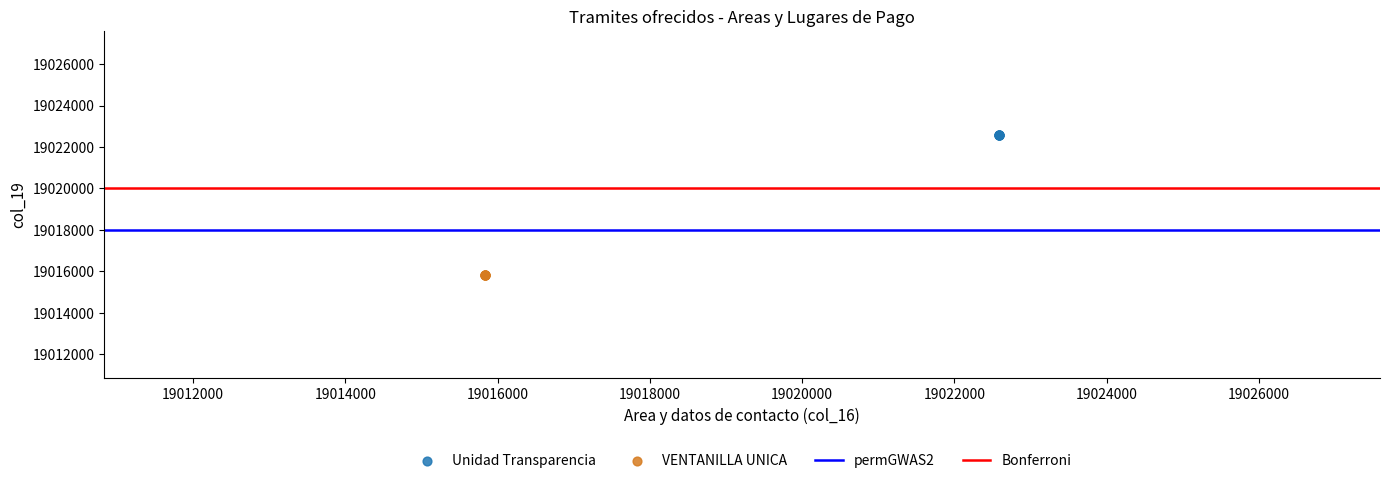

Which series reaches the minimum Y coordinate?

VENTANILLA UNICA